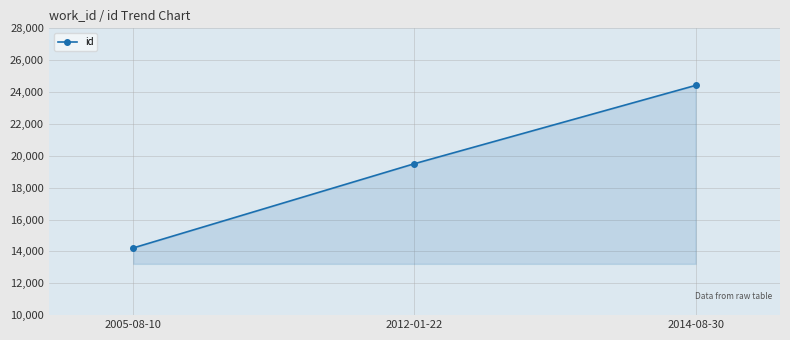

How many categories are shown in the chart?

3